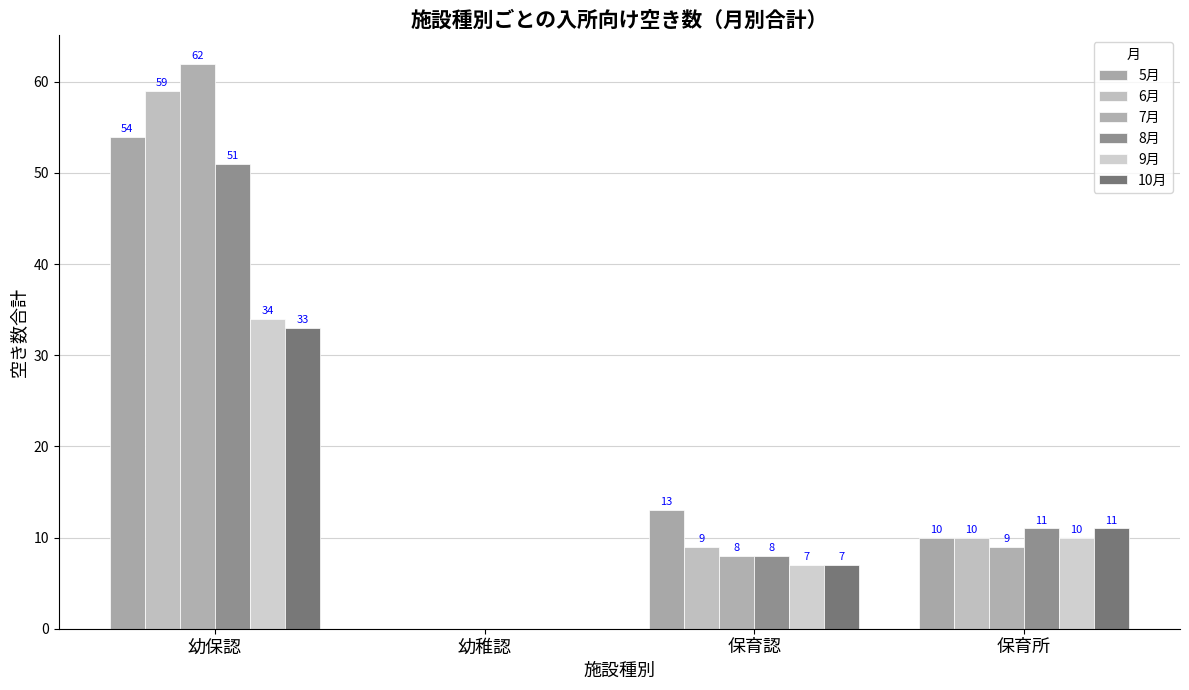

Rank the series at 保育所 from lowest to highest value.

7月, 5月, 6月, 9月, 8月, 10月